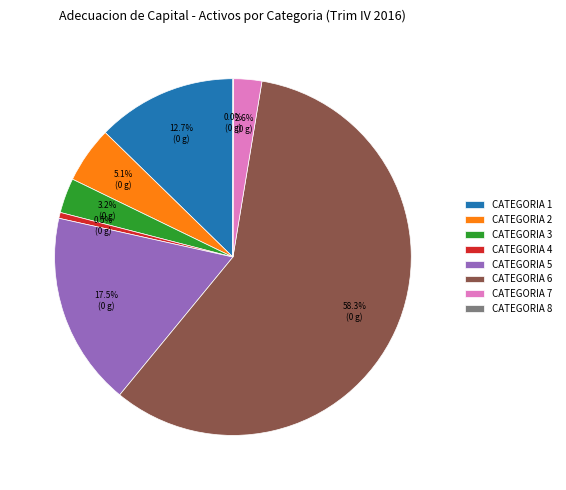

What is the largest slice in the pie chart?

CATEGORIA 6